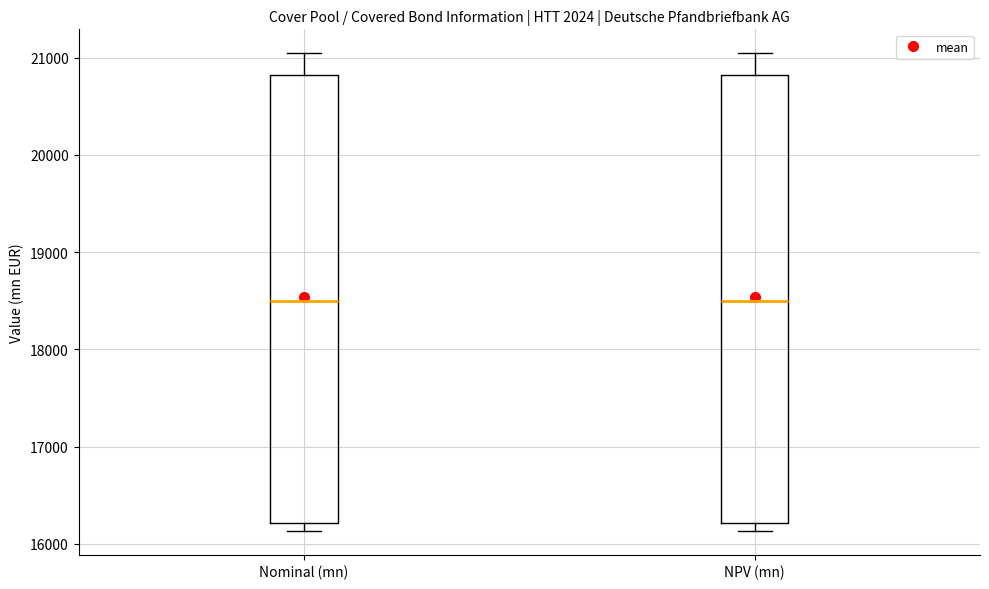

Reading left to right, transcribe this box plot: for each box, give where its median line is, the range the box spans, and where its two whiskers end, as read against the y-axis. The values are not printed on the chart, so give them approximately, as read against the axis.

Nominal (mn): median 18500, box 16200 to 20800, whiskers 16100 to 21000
NPV (mn): median 18500, box 16200 to 20800, whiskers 16100 to 21000